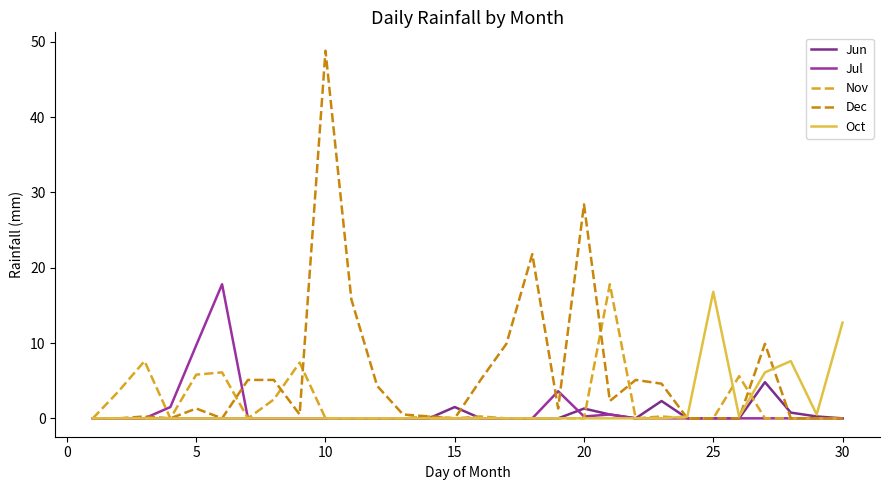

How many lines are shown in the chart?

5